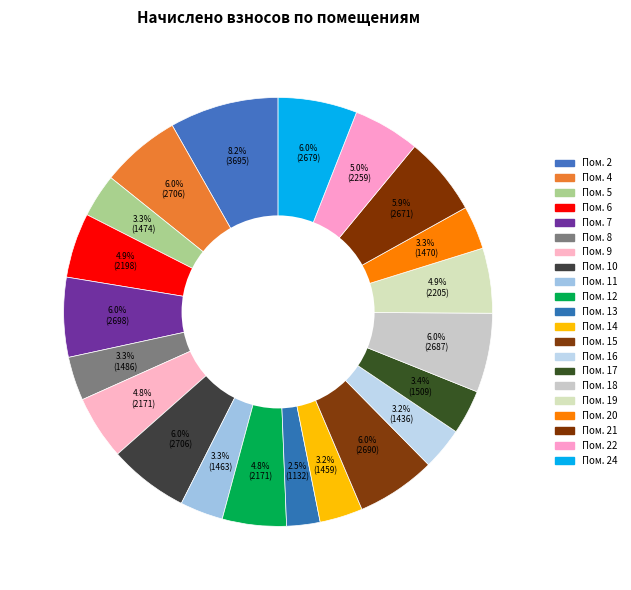

Count the number of slices in the pie.

21